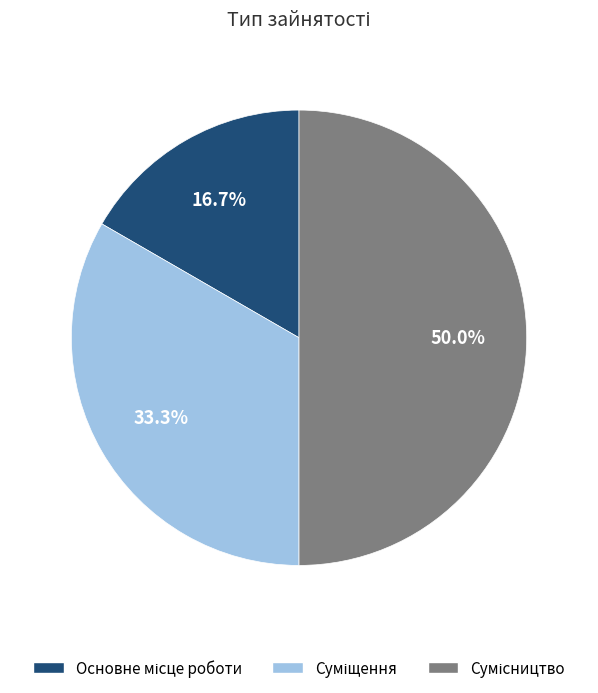

Does Основне місце роботи account for over 50% of the chart?

No